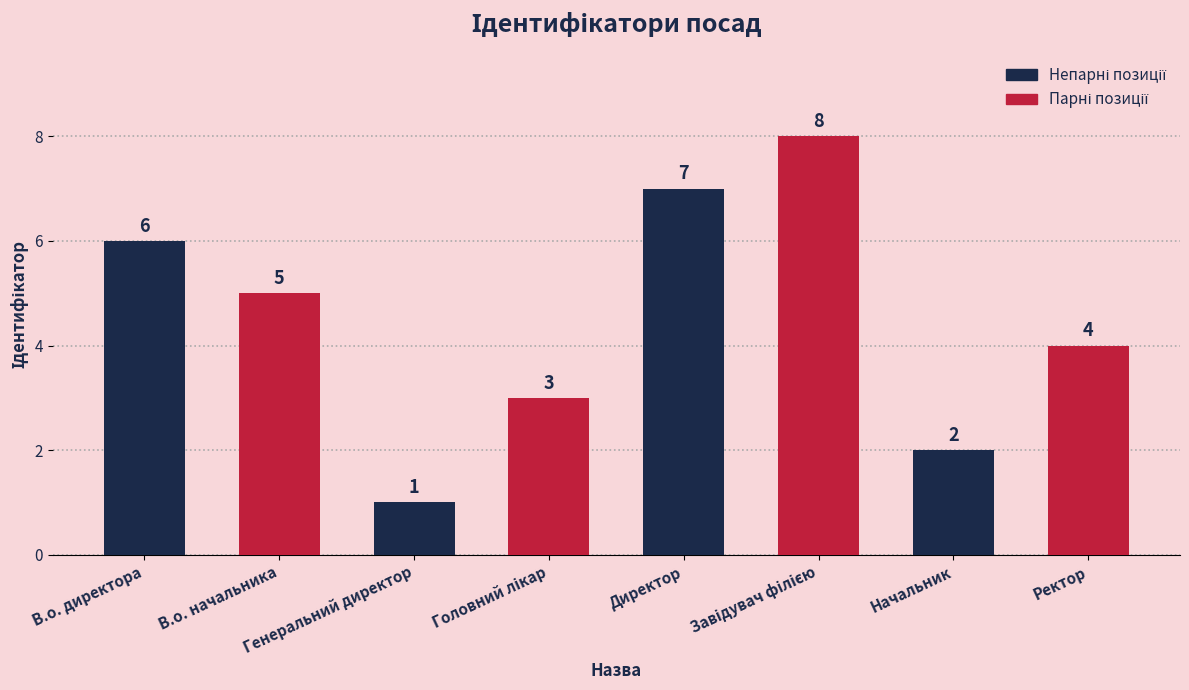

How many categories are shown in the chart?

8